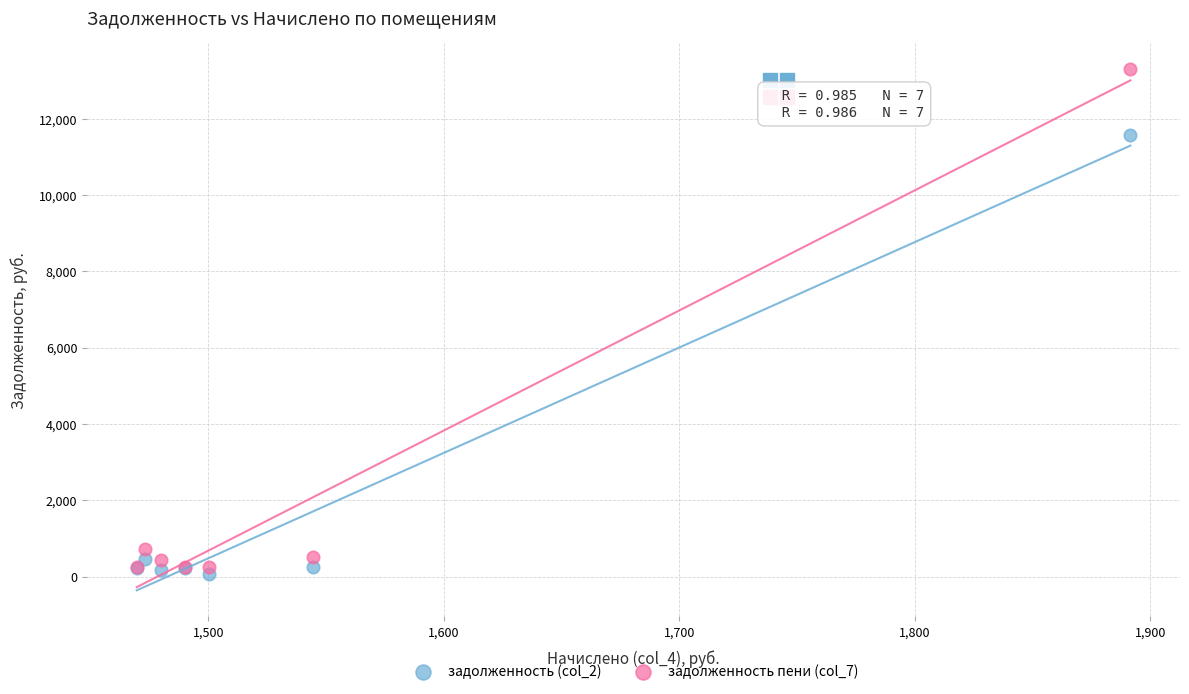

Which series reaches the maximum Y coordinate?

задолженность пени (col_7)